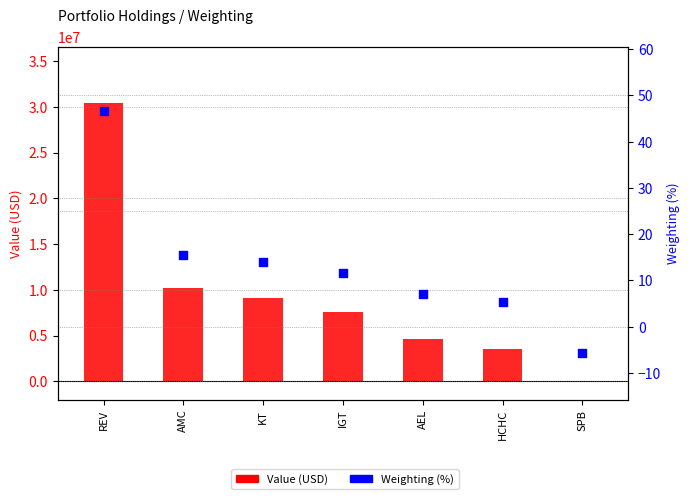

What are all the series names shown in the legend?

Value (USD), Weighting (%)